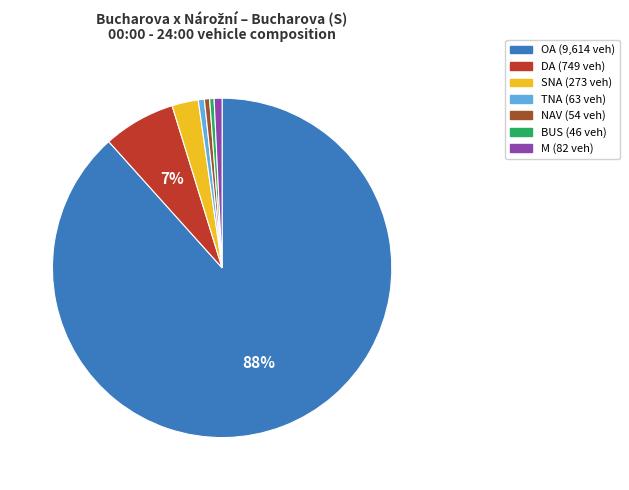

Which has a higher value, BUS or OA?

OA